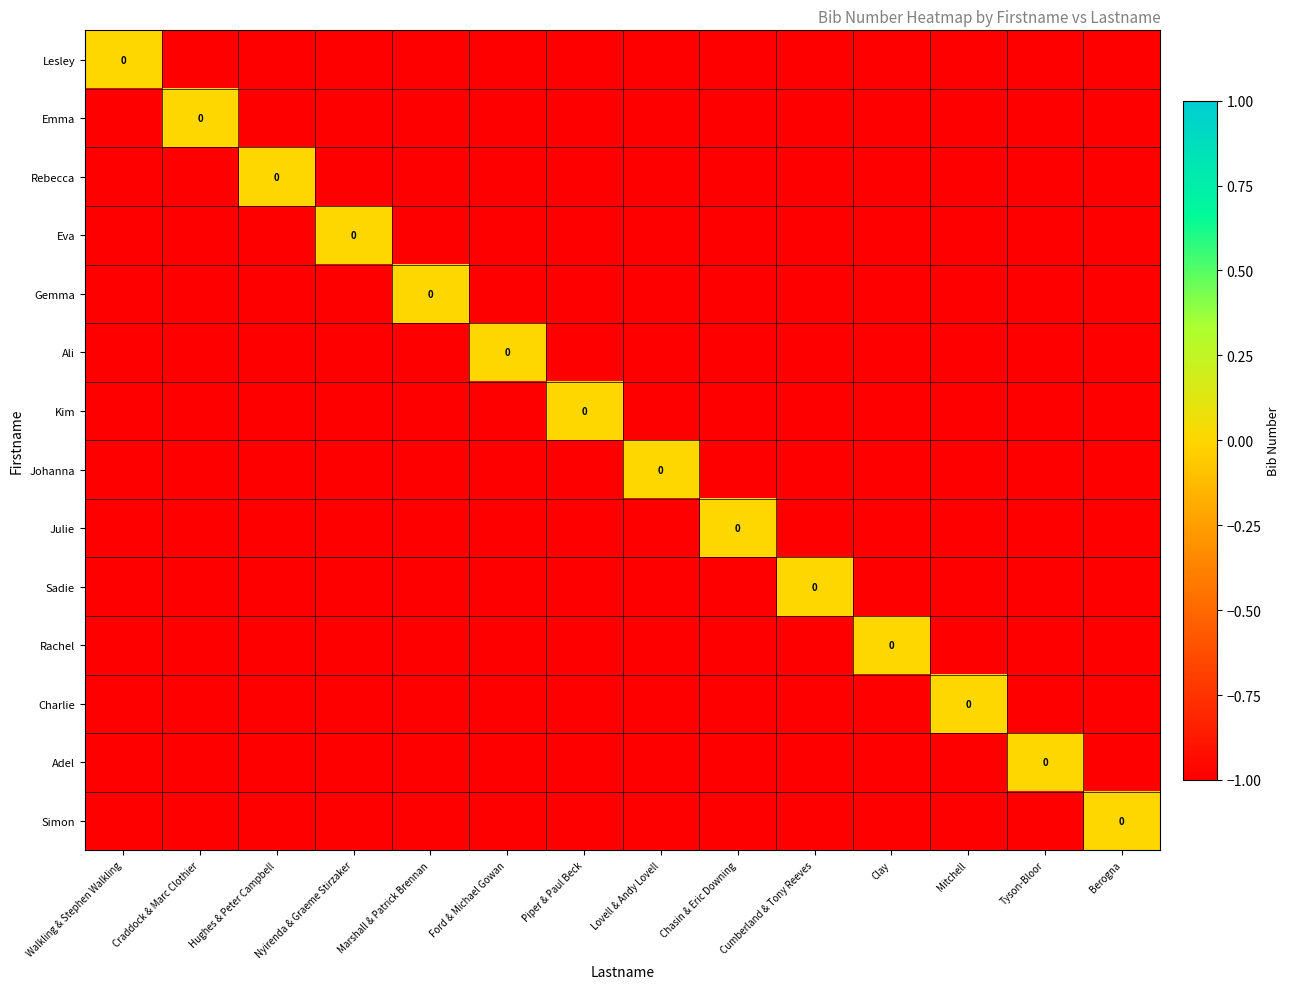

How many categories are shown in the chart?

14